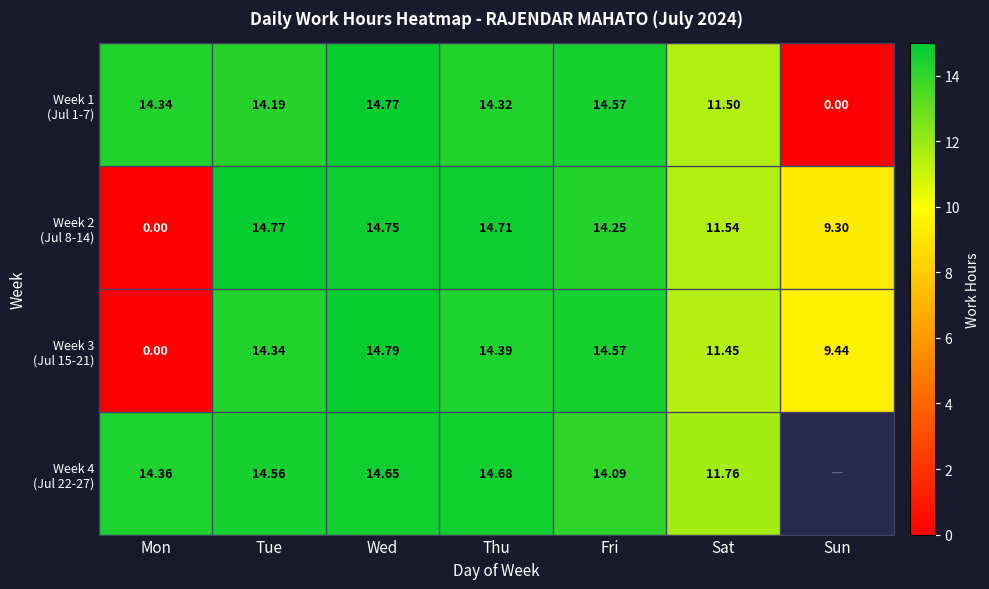

Which has a higher value, Wed or Fri?

Wed